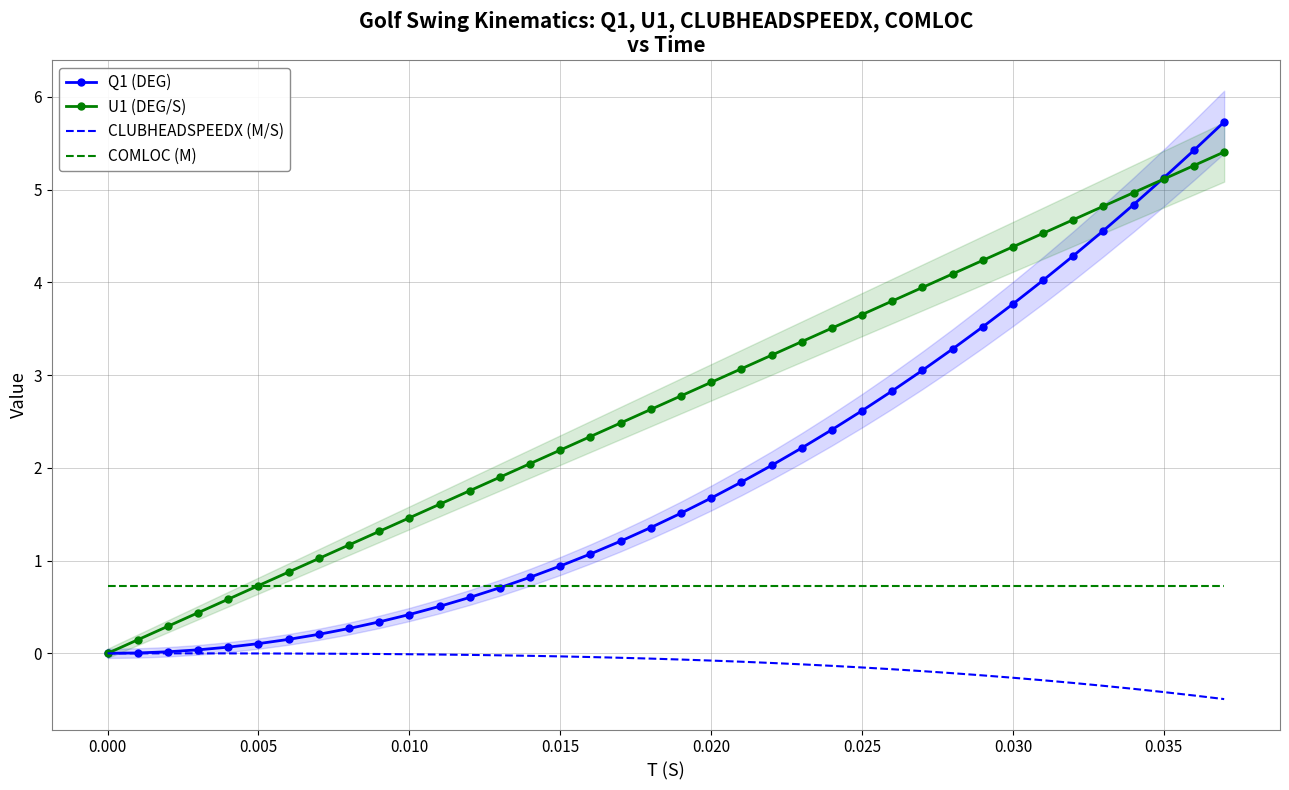

What is the difference between the maximum and minimum values in the CLUBHEADSPEEDX (M/S) series?

0.5